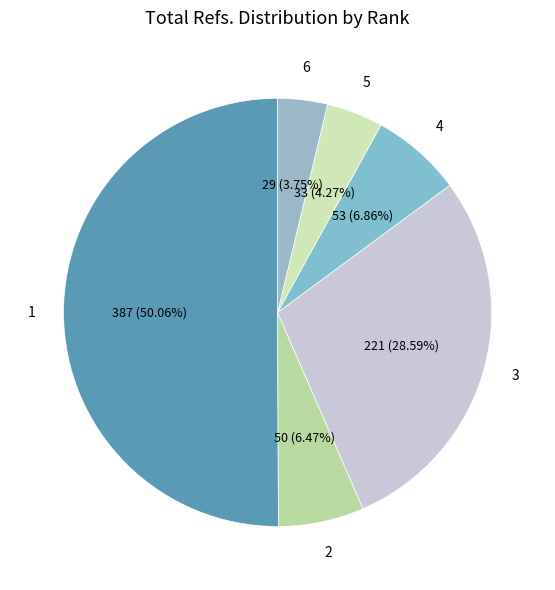

How many slices are in this pie chart?

6